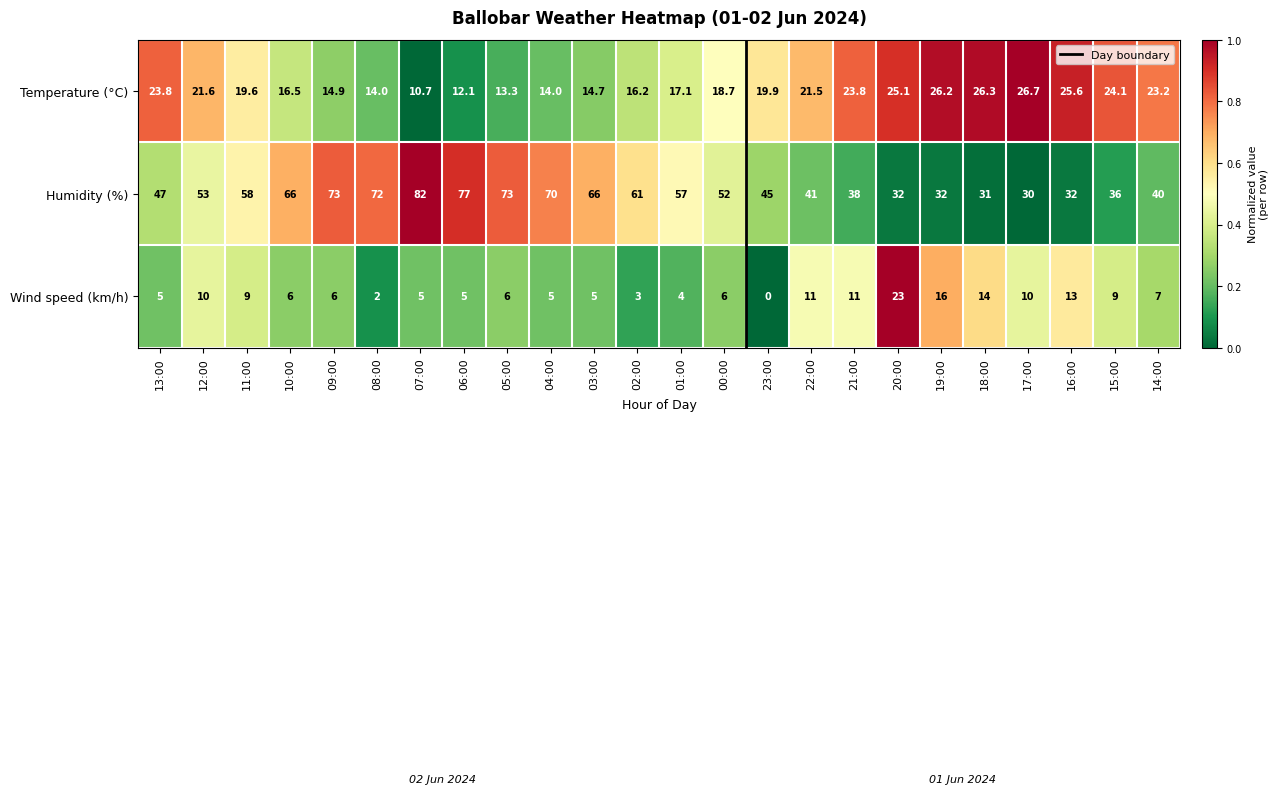

Rank the series at 08:00 from lowest to highest value.

Wind speed (km/h), Temperature (°C), Humidity (%)